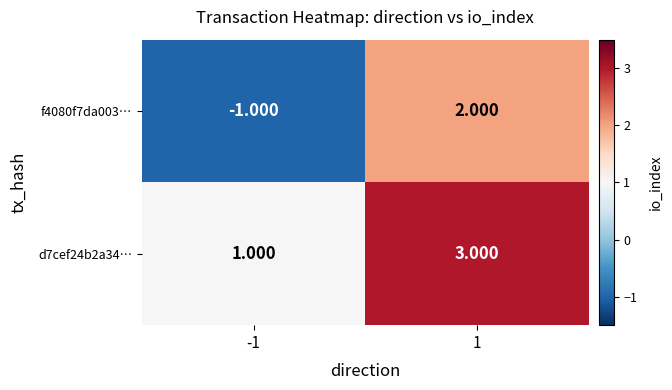

Is the value of f4080f7da003… at -1 greater than the value of d7cef24b2a34… at -1?

No